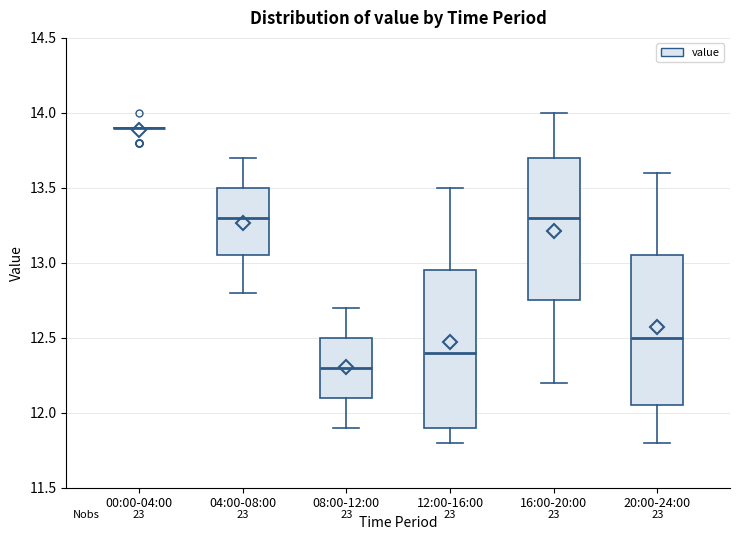

Reading left to right, transcribe this box plot: for each box, give where its median line is, the range the box spans, and where its two whiskers end, as read against the y-axis. The values are not printed on the chart, so give them approximately, as read against the axis.

00:00-04:00: box collapsed to a line at 13.90, whiskers 13.90 to 13.90
04:00-08:00: median 13.30, box 13.05 to 13.50, whiskers 12.80 to 13.70
08:00-12:00: median 12.30, box 12.10 to 12.50, whiskers 11.90 to 12.70
12:00-16:00: median 12.40, box 11.90 to 12.95, whiskers 11.80 to 13.50
16:00-20:00: median 13.30, box 12.75 to 13.70, whiskers 12.20 to 14.00
20:00-24:00: median 12.50, box 12.05 to 13.05, whiskers 11.80 to 13.60